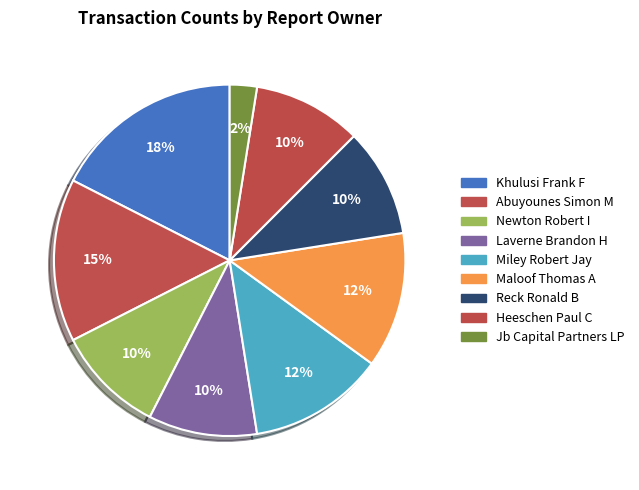

Does Miley Robert Jay represent more than half of the total?

No